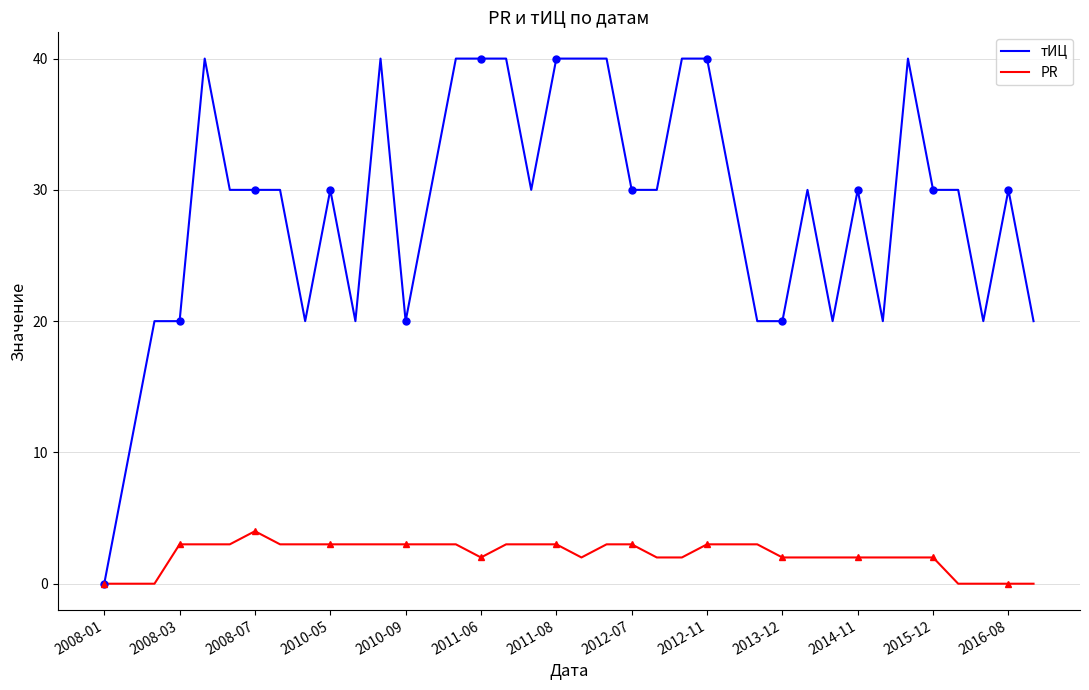

Is it true that PR equals 1 at 2012-07?

False